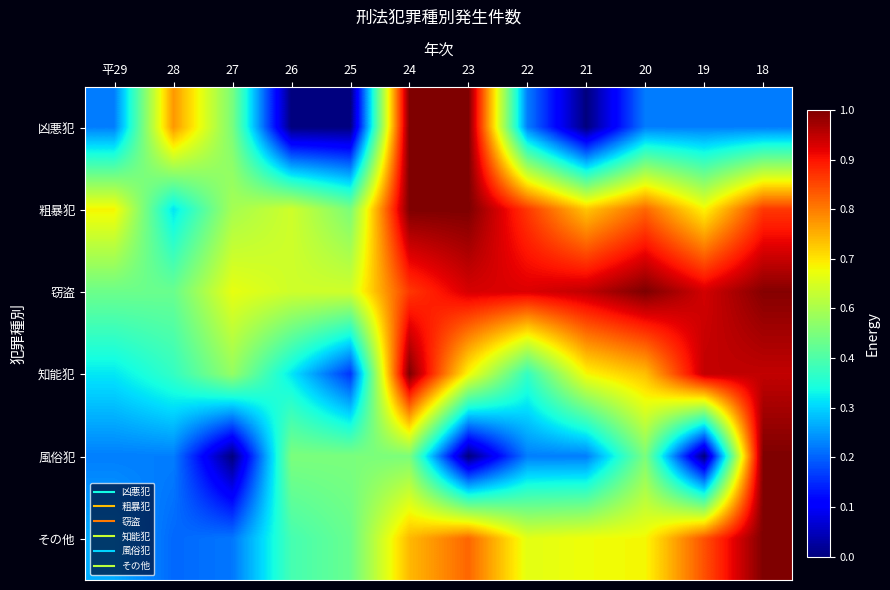

At 28, list the series in order from smallest to largest.

その他, 風俗犯, 粗暴犯, 知能犯, 窃盗, 凶悪犯